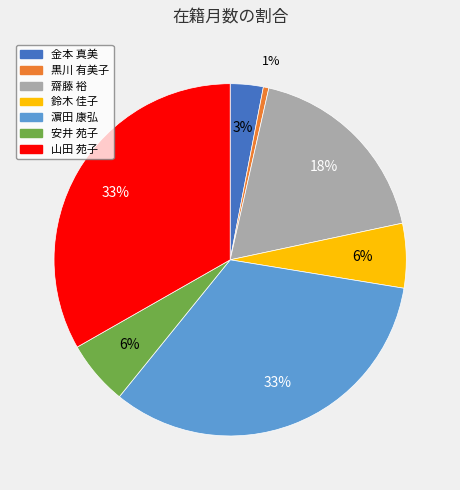

To the nearest percent, what is the average slice percentage?

14%